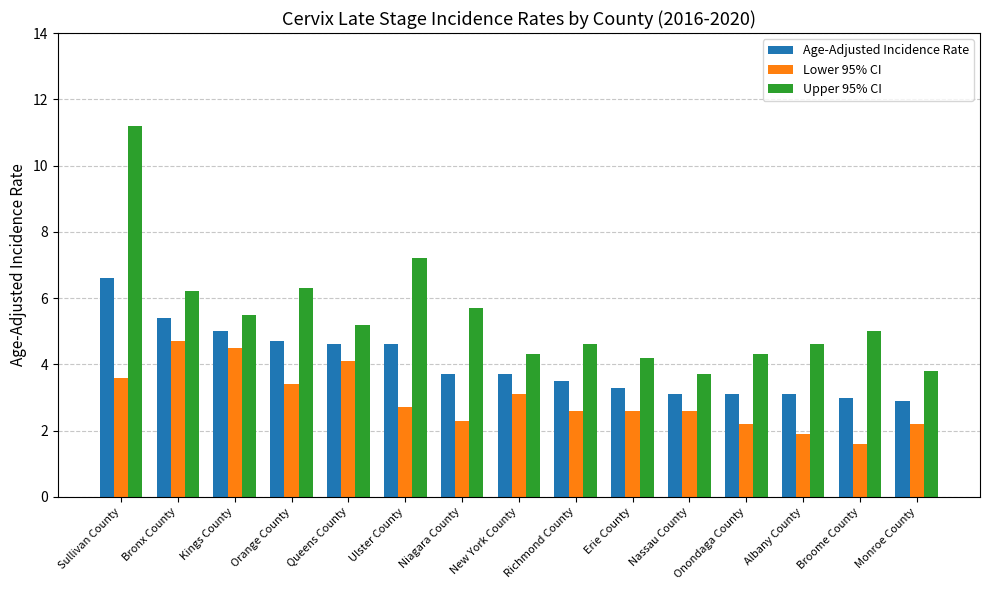

Where does the Upper 95% CI series first go above 5?

Sullivan County